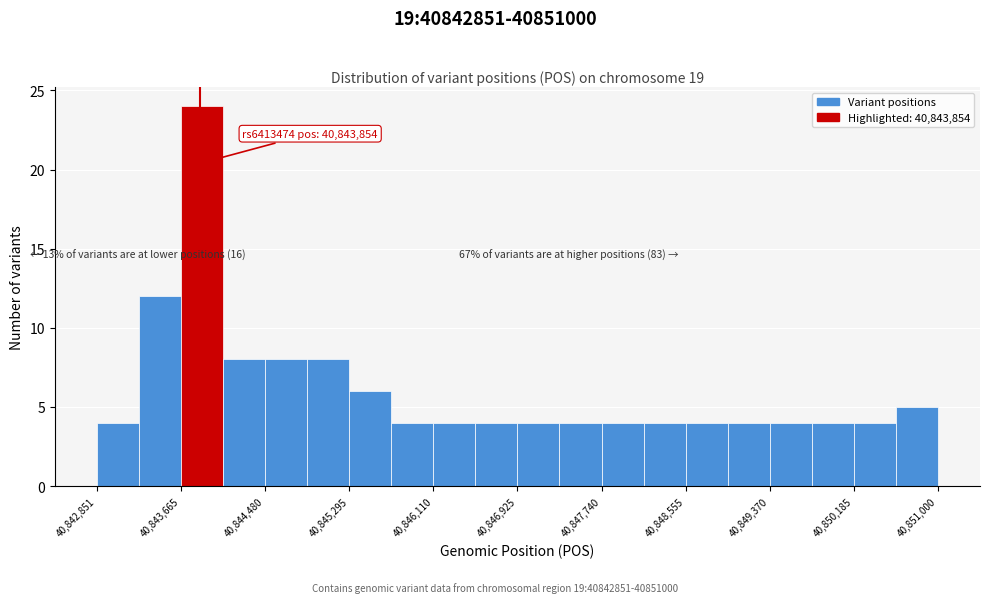

Over which range of the x-axis is the bar tallest?

40843700 to 40844100